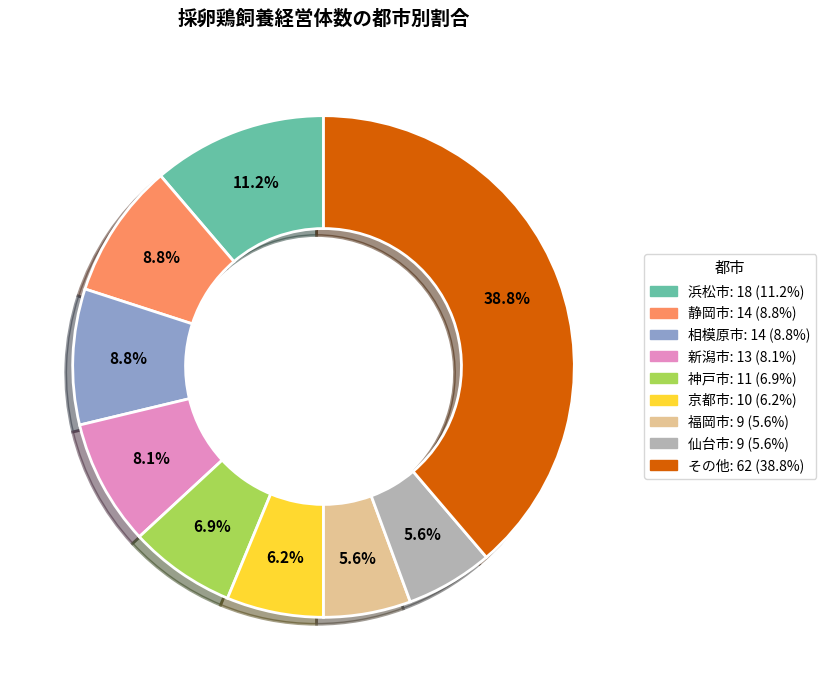

Does any single category account for the majority?

No